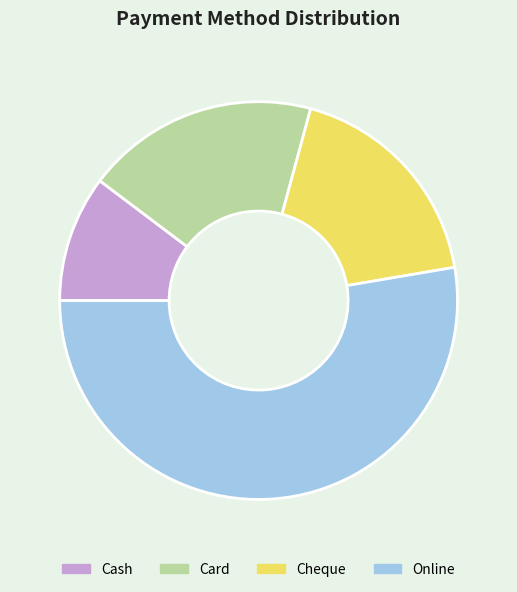

Count the number of slices in the pie.

4